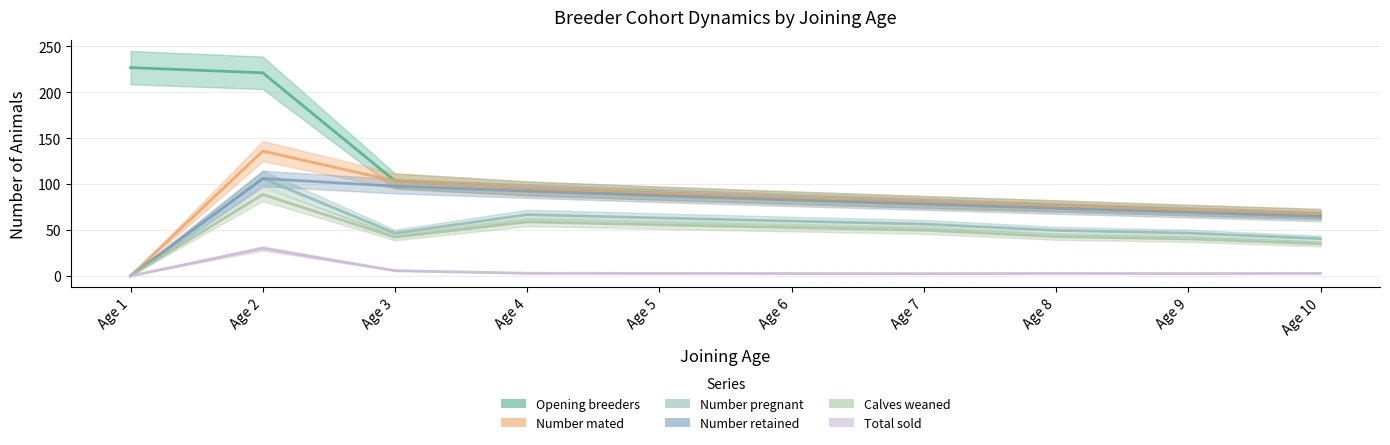

Which label corresponds to the largest value in the chart?

Age 1